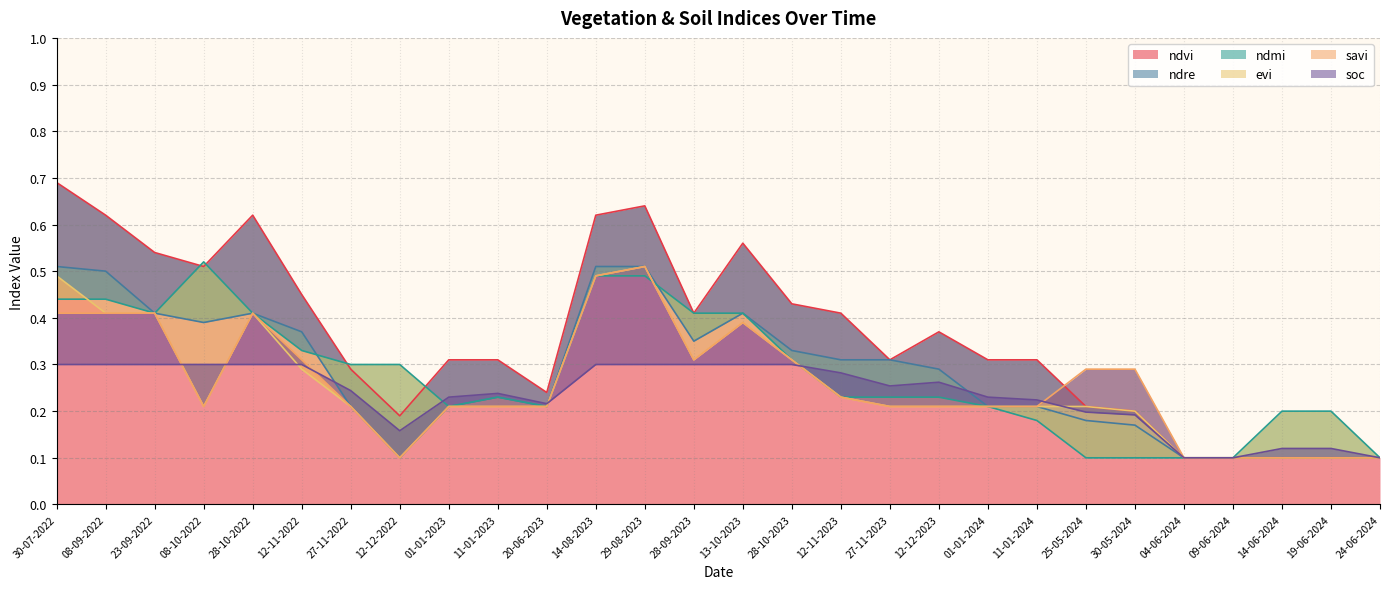

How many lines are shown in the chart?

6